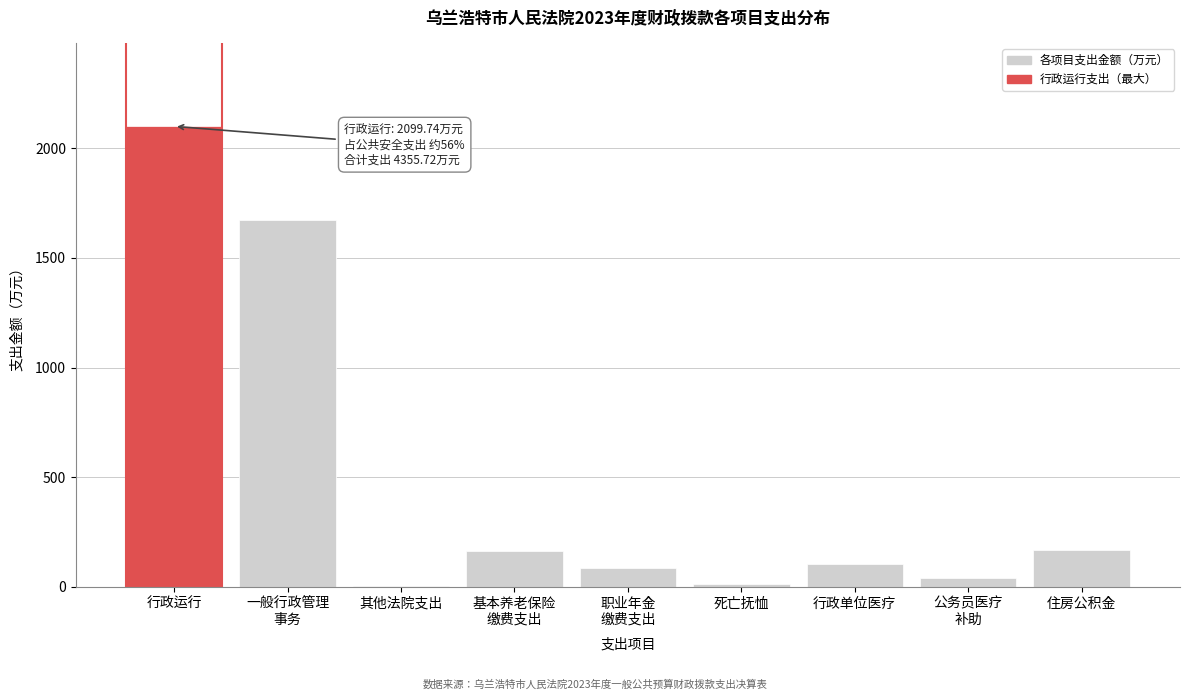

What is the sum of all values?

4355.7